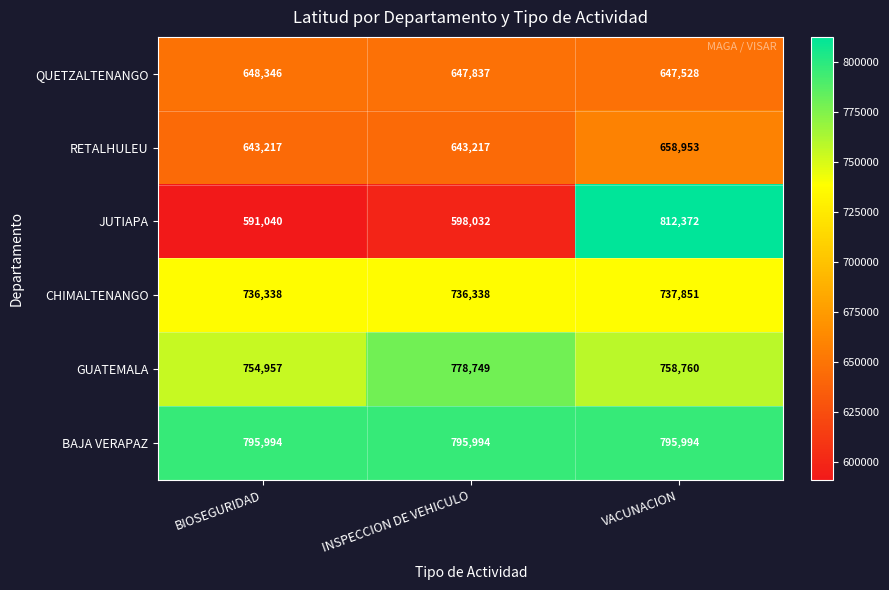

What is the sum of the JUTIAPA values at BIOSEGURIDAD and INSPECCION DE VEHICULO?

1189072